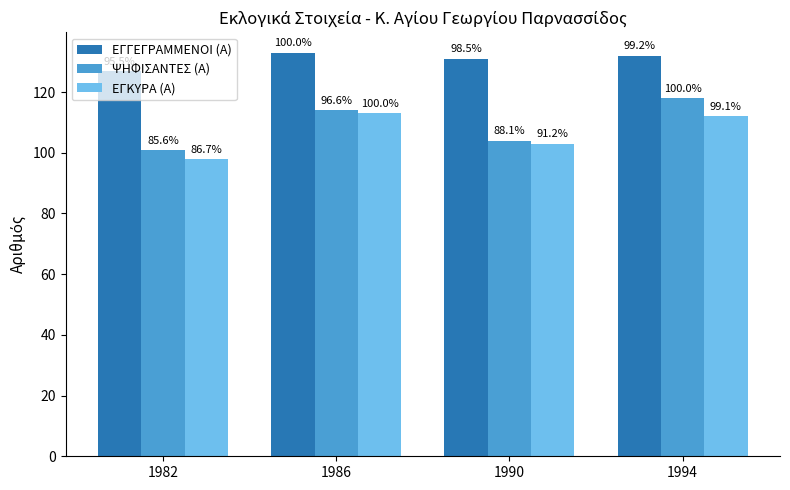

Does the chart contain any negative values?

No